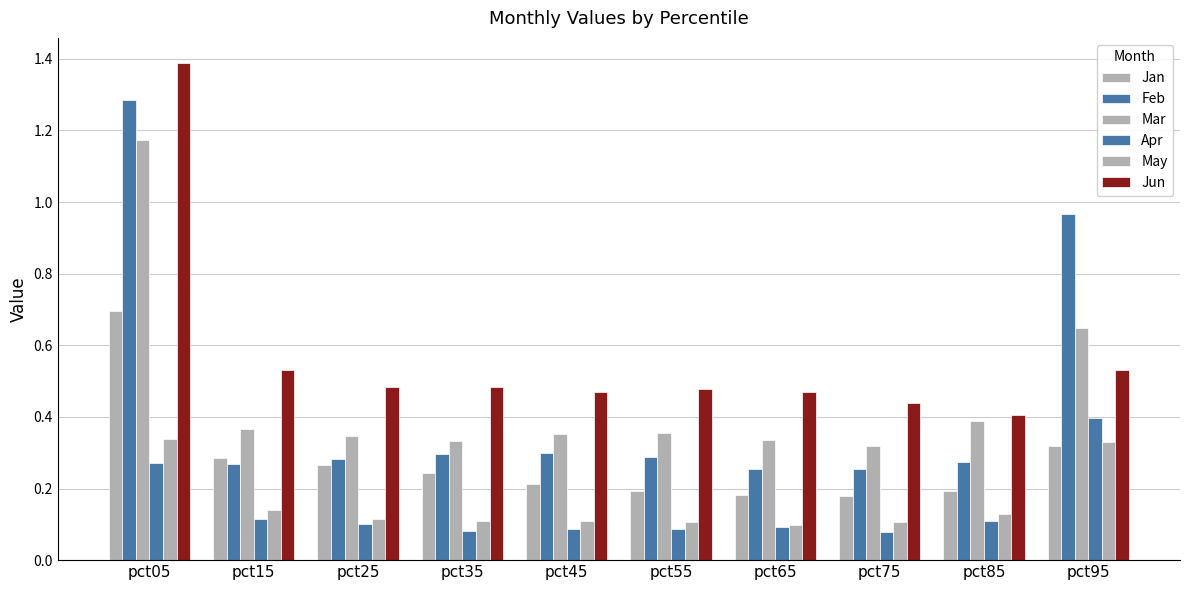

The value of Mar at pct15 is 0.4. True or false?

True